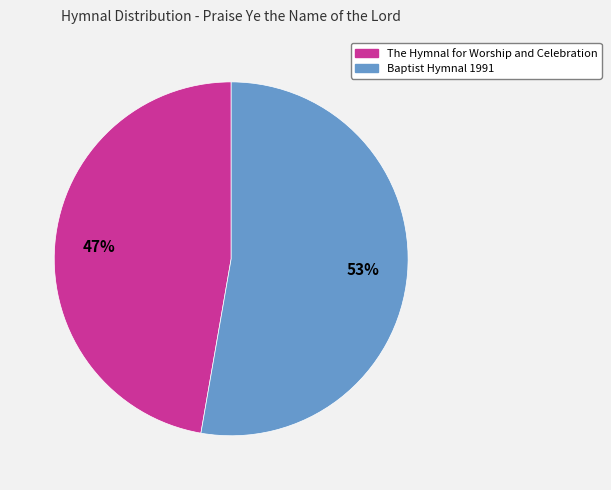

Between The Hymnal for Worship and Celebration and Baptist Hymnal 1991, which is larger?

Baptist Hymnal 1991